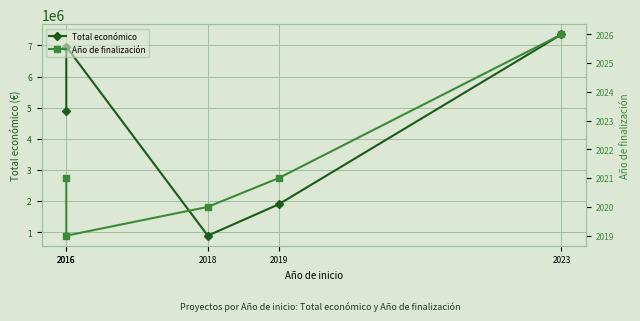

What is the difference between the highest and lowest values at 2018?

890766